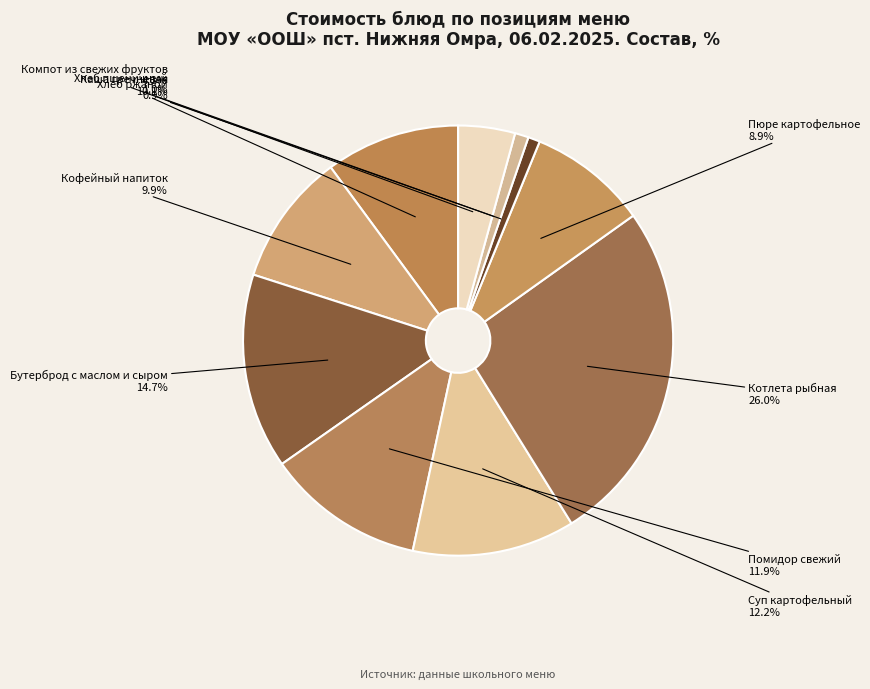

How much of the chart is everything except Каша гречневая?

89.9%